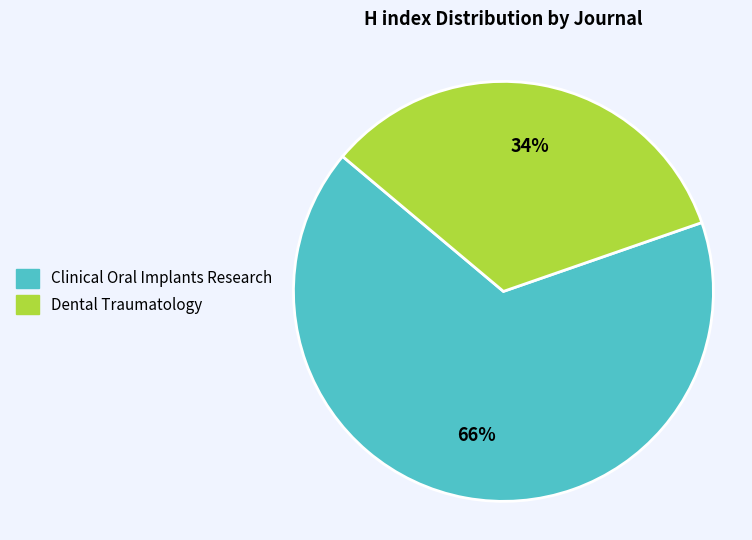

Which slice is the largest?

Clinical Oral Implants Research